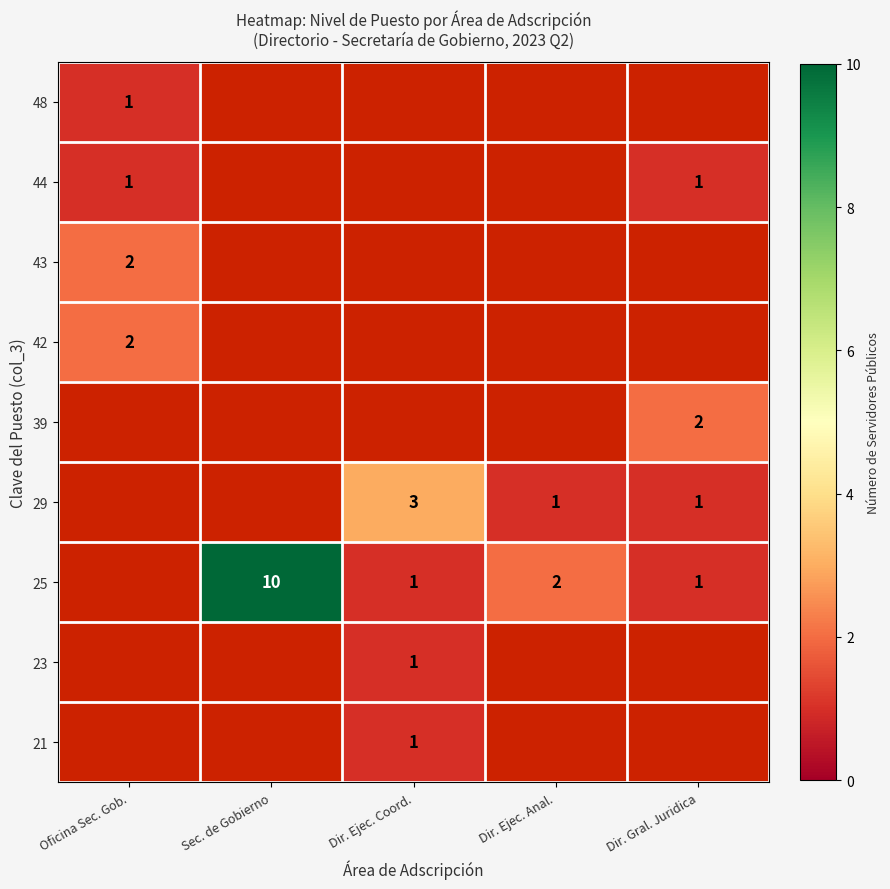

Is it true that 29 equals 1 at Dir. Ejec. Anal.?

True